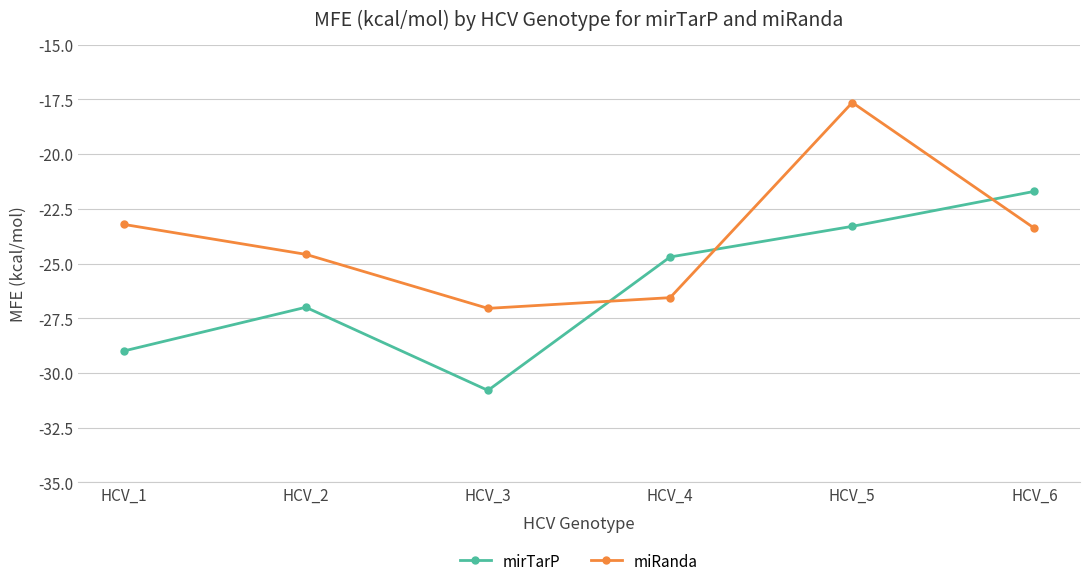

The value of miRanda at HCV_5 is -17.6. True or false?

True